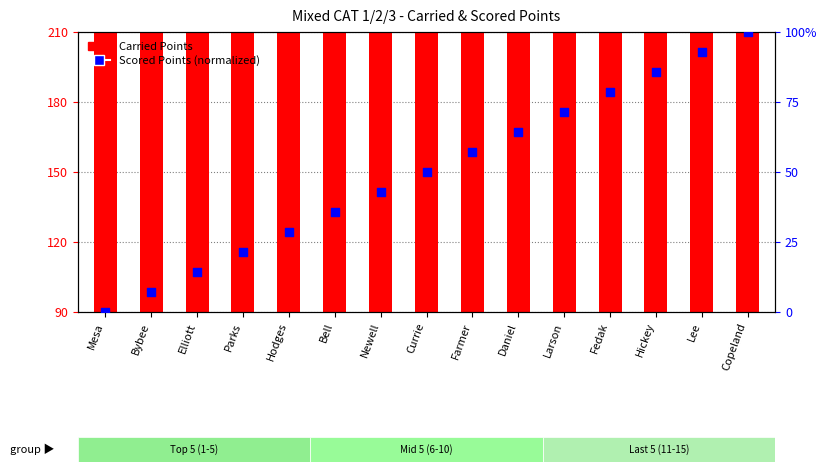

What is the change in value from Mesa to Elliott?

+14.3